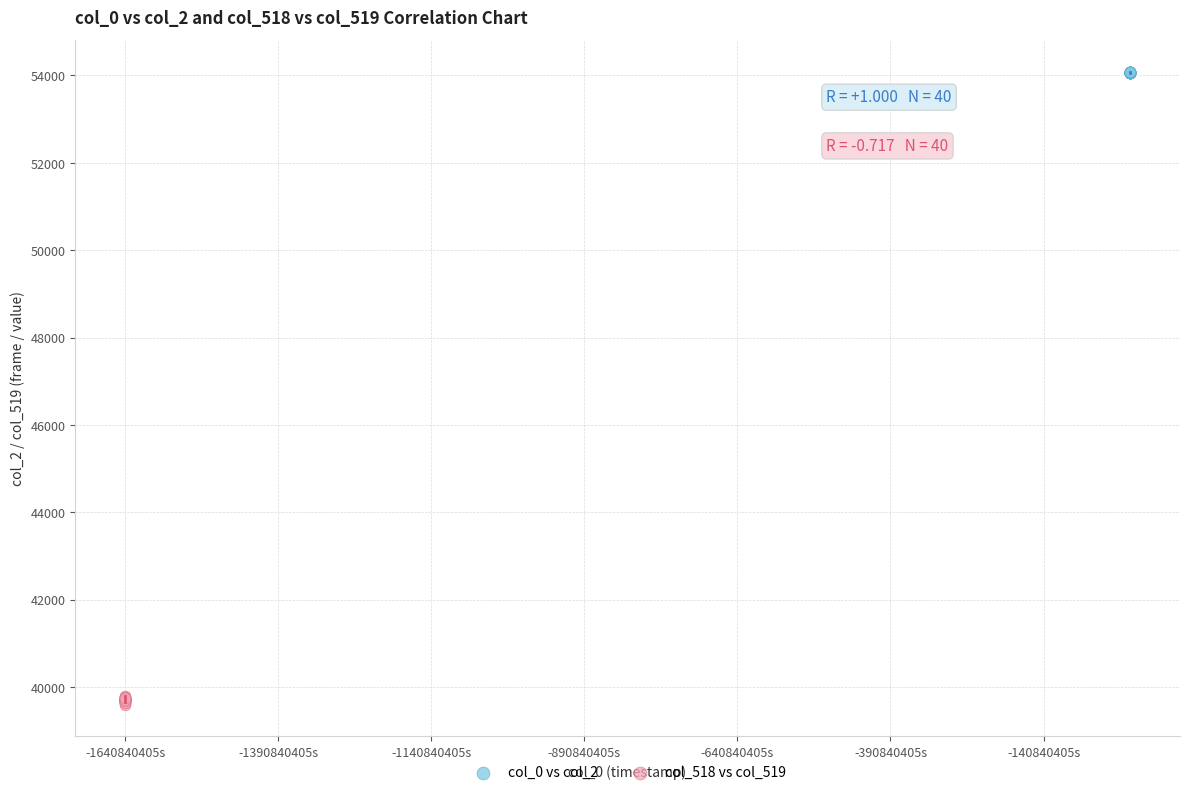

What are all the series names shown in the legend?

col_0 vs col_2, col_518 vs col_519